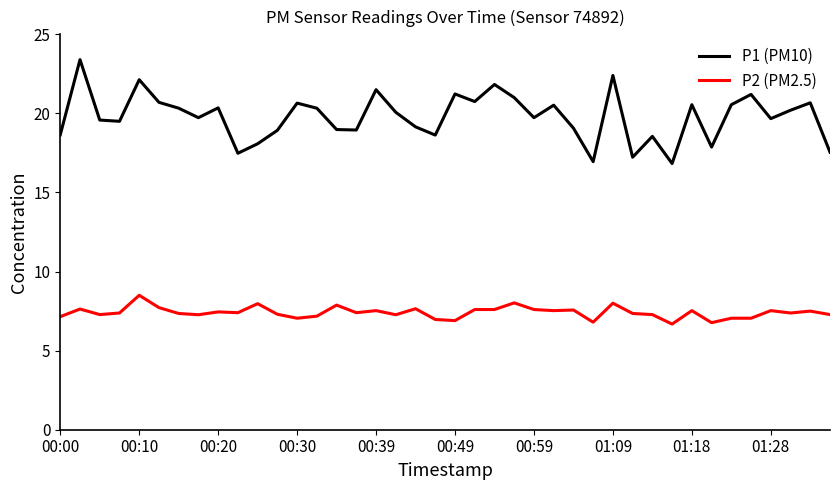

At how many categories does at least one series exceed 6?

40